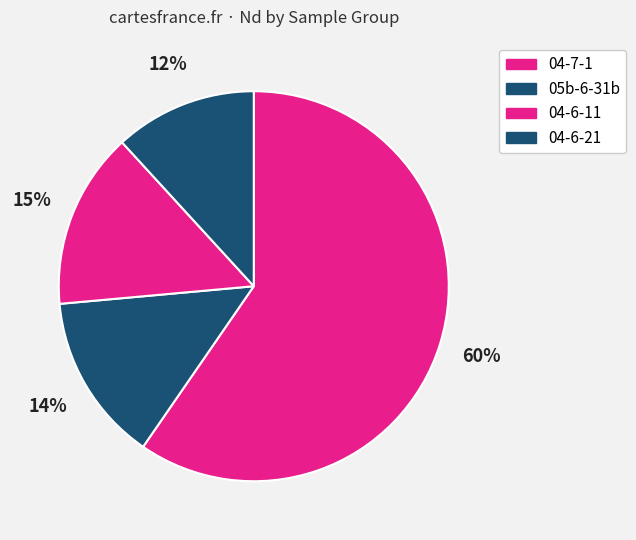

To the nearest percent, what is the difference between the 04-6-21 and 04-6-11 slice percentages?

3%